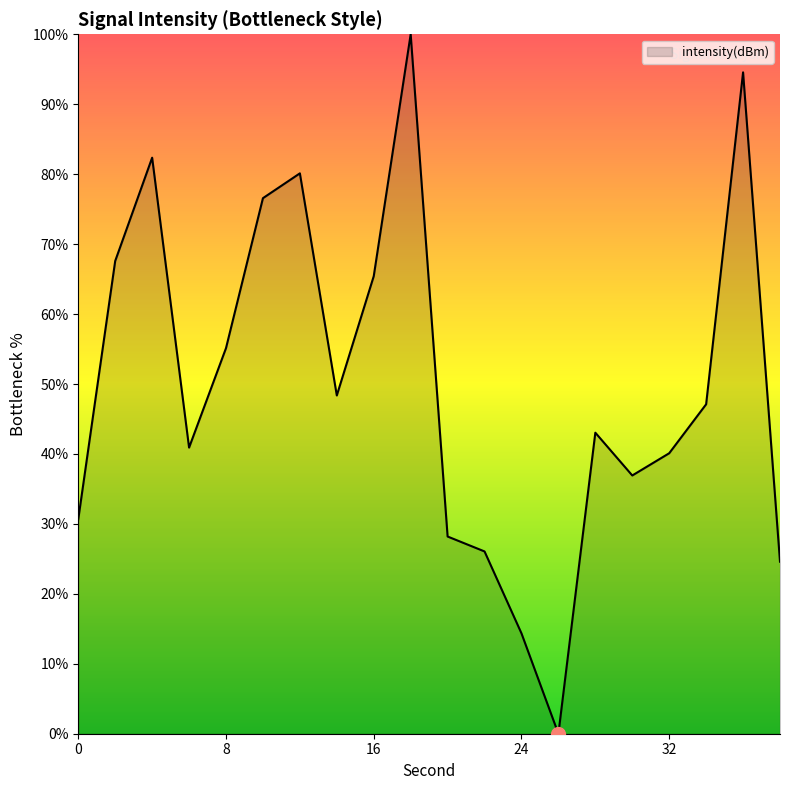

Does the chart have visible grid lines?

No